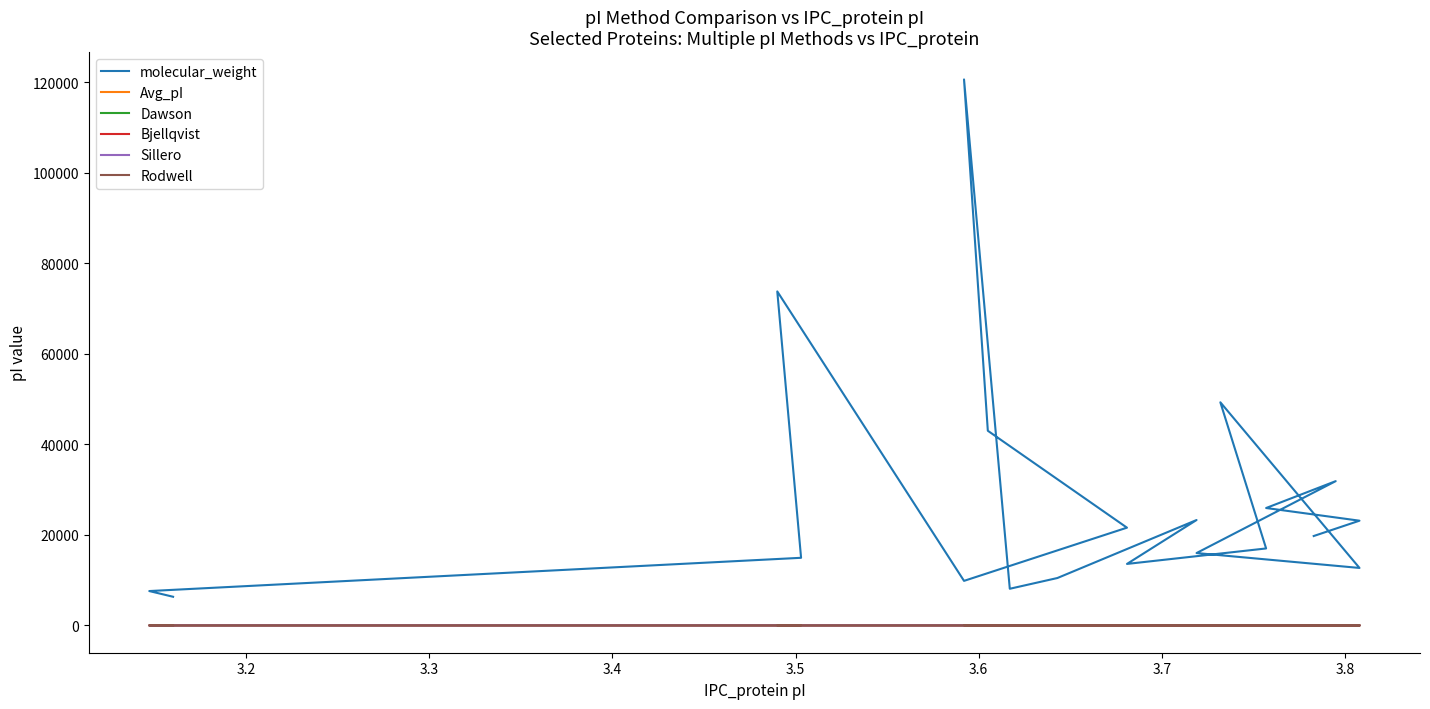

List the series in order of their peak value, lowest first.

Avg_pI, Dawson, Sillero, Rodwell, Bjellqvist, molecular_weight